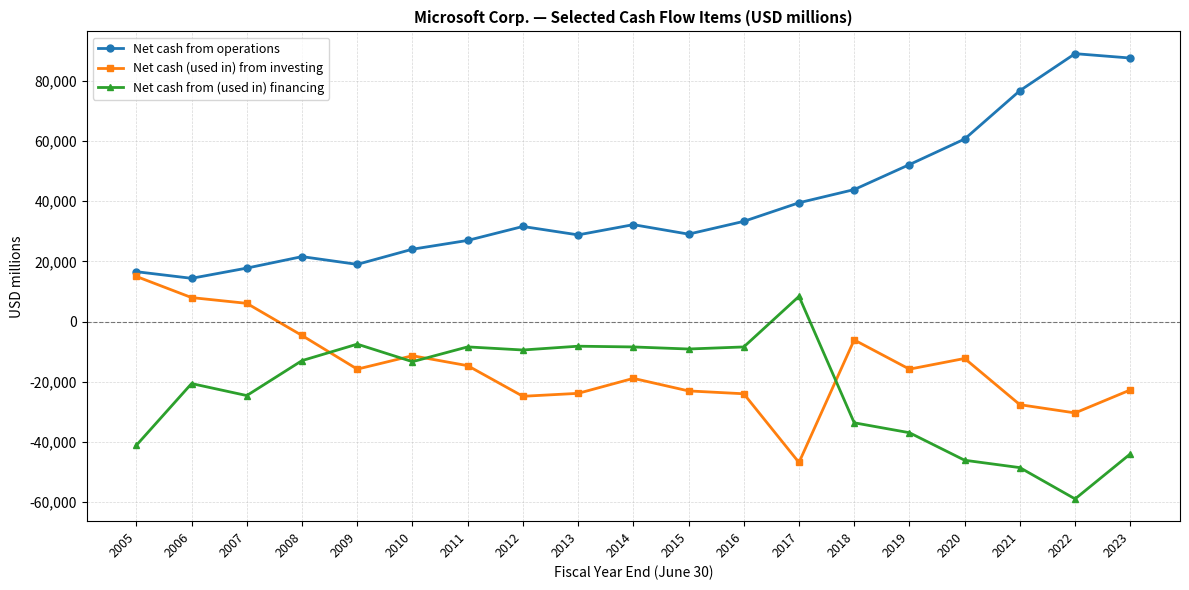

List the series in order of their peak value, lowest first.

Net cash from (used in) financing, Net cash (used in) from investing, Net cash from operations